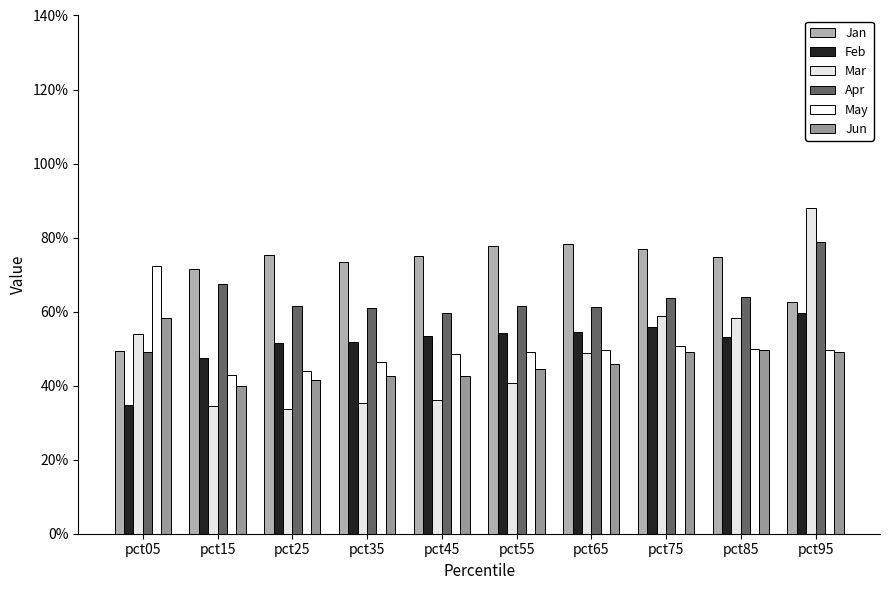

Reading left to right, transcribe all the data shown in this chart.

Jan: 0.5	0.7	0.8	0.7	0.7	0.8	0.8	0.8	0.7	0.6
Feb: 0.3	0.5	0.5	0.5	0.5	0.5	0.5	0.6	0.5	0.6
Mar: 0.5	0.3	0.3	0.4	0.4	0.4	0.5	0.6	0.6	0.9
Apr: 0.5	0.7	0.6	0.6	0.6	0.6	0.6	0.6	0.6	0.8
May: 0.7	0.4	0.4	0.5	0.5	0.5	0.5	0.5	0.5	0.5
Jun: 0.6	0.4	0.4	0.4	0.4	0.4	0.5	0.5	0.5	0.5